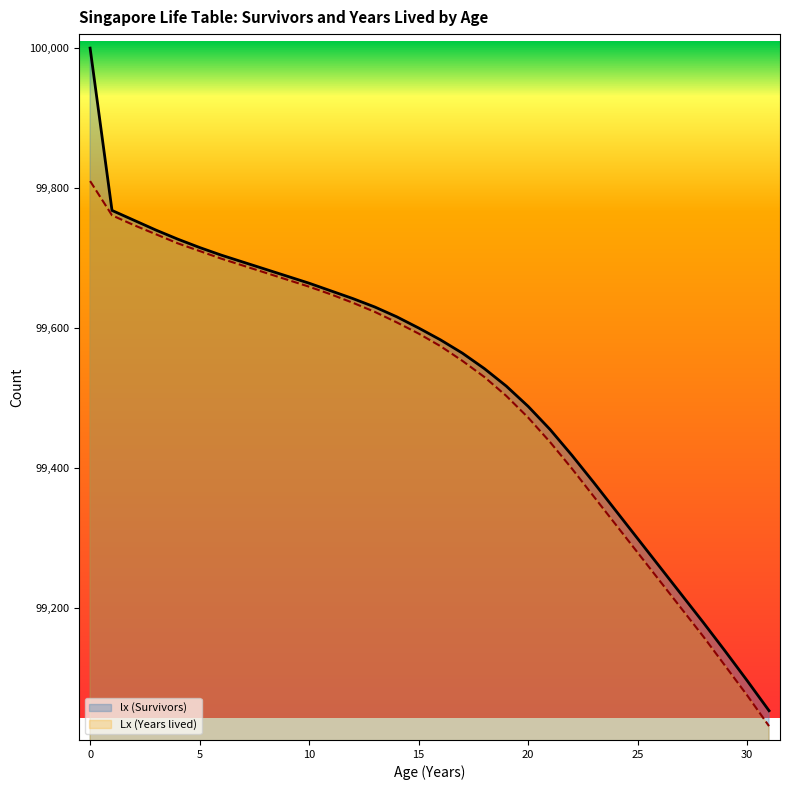

Reading left to right, transcribe all the data shown in this chart.

lx (Survivors): 100000	99768	99754	99740	99727	99715	99704	99694	99684	99674	99664	99653	99642	99630	99616	99600	99583	99564	99542	99517	99488	99455	99418	99379	99339	99299	99259	99219	99179	99138	99096	99053
Lx (Years lived): 99810	99761	99747	99734	99721	99710	99699	99689	99679	99669	99659	99648	99636	99623	99608	99592	99574	99553	99530	99503	99472	99437	99399	99359	99319	99279	99239	99199	99159	99117	99075	99031